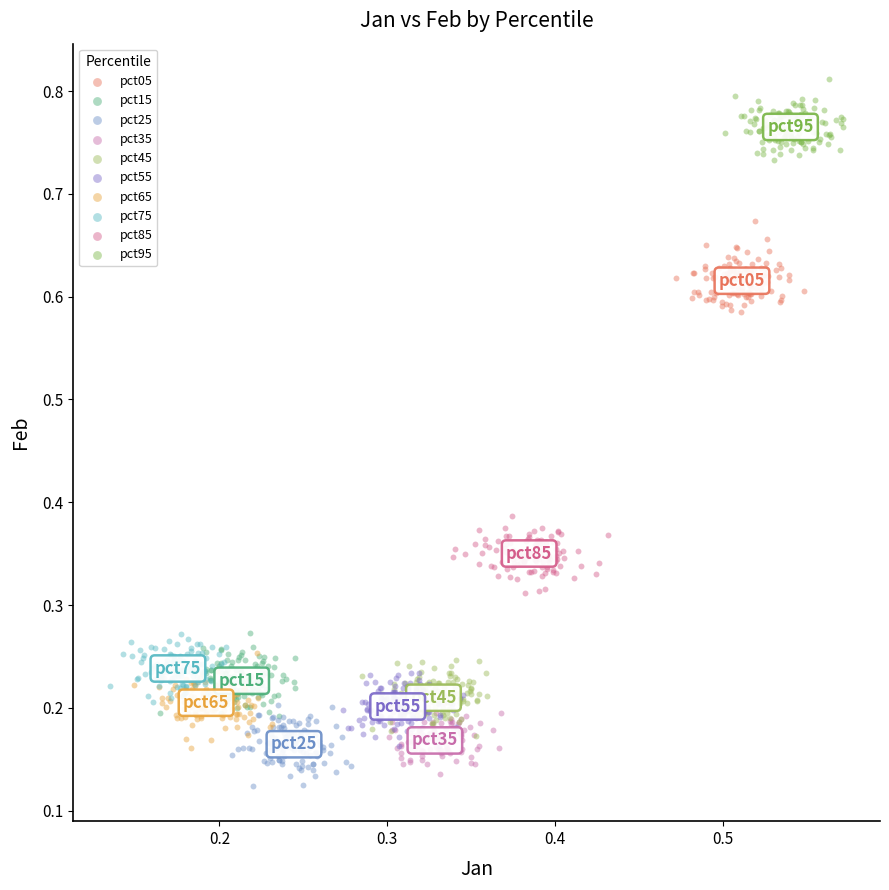

Which series reaches the minimum Y coordinate?

pct25